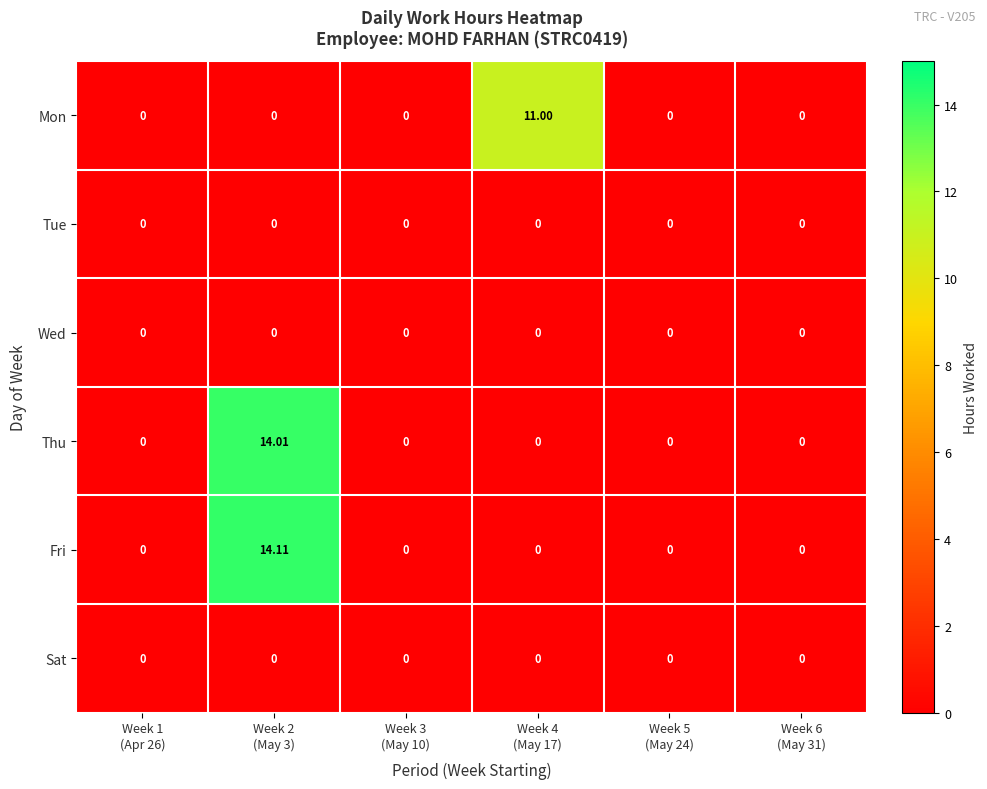

Which series has the largest range (max minus min)?

Fri